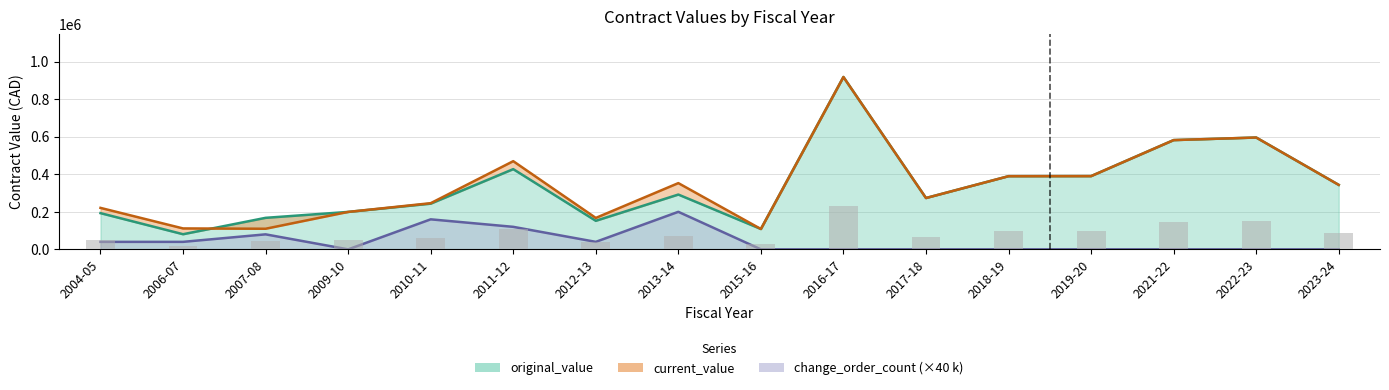

What is the sum of the original_value values at 2018-19 and 2022-23?

985807.4